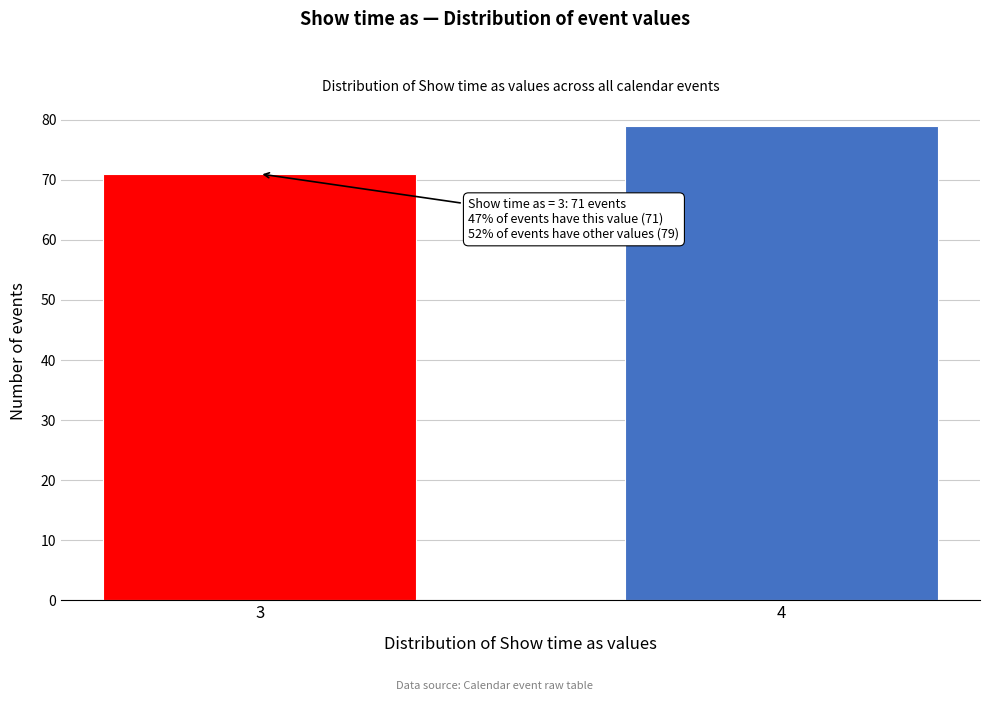

Reading left to right, what are all the values shown in this chart?

3=71	4=79